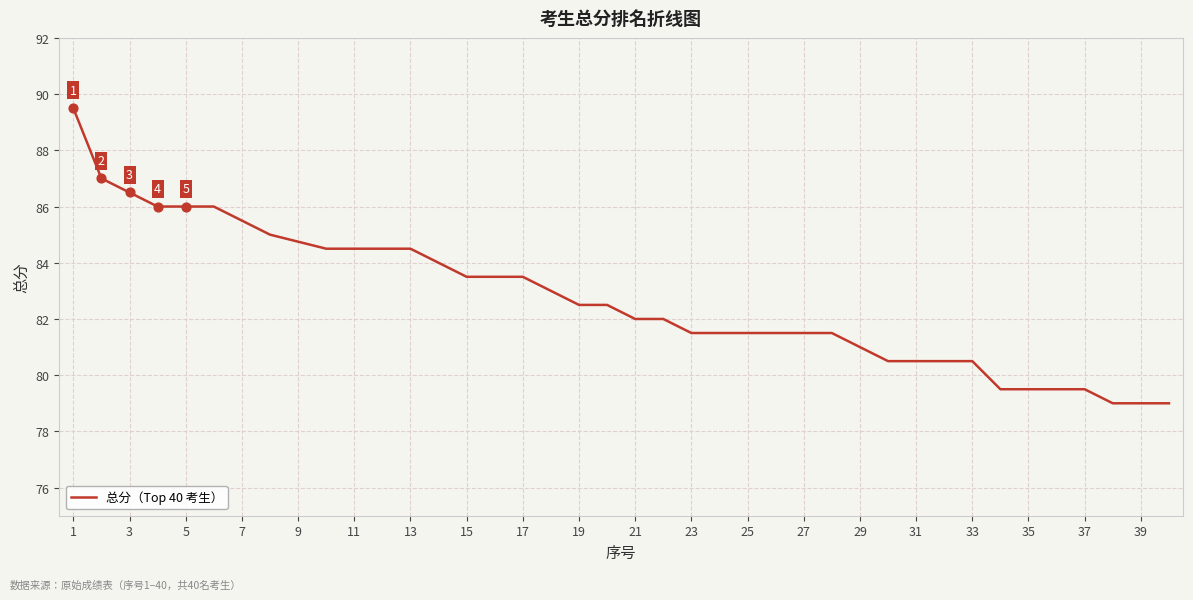

What is the difference between the maximum and minimum values?

10.5